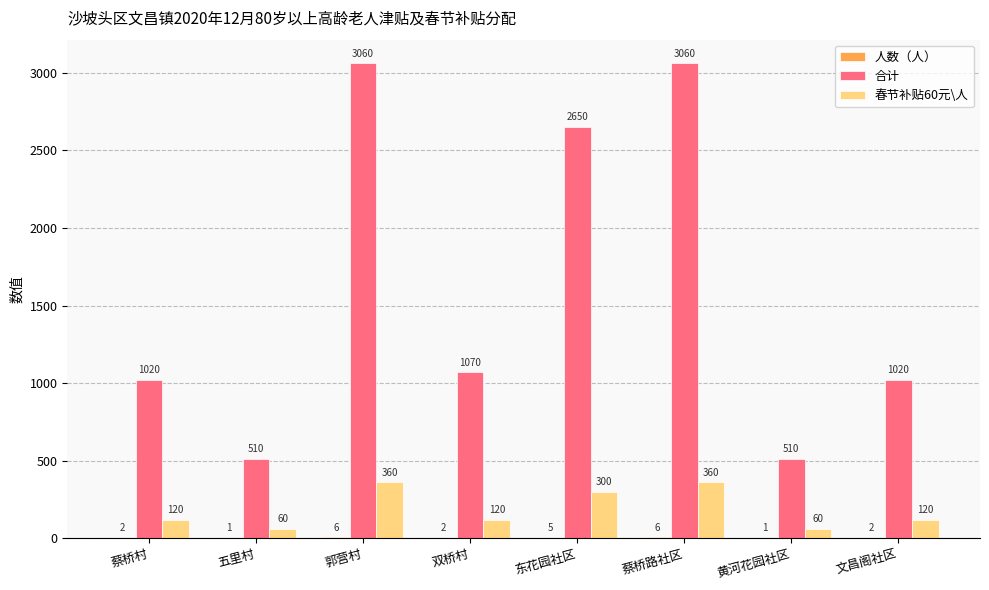

What is the sum of all 春节补贴60元\人 values?

1500